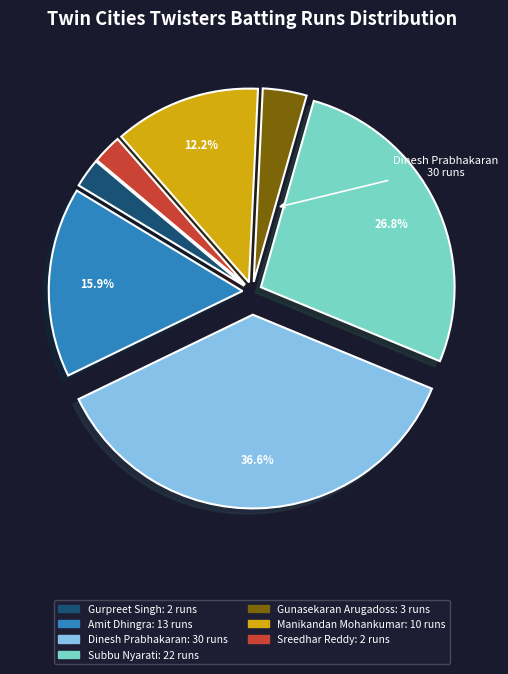

Is there a majority slice in this chart?

No